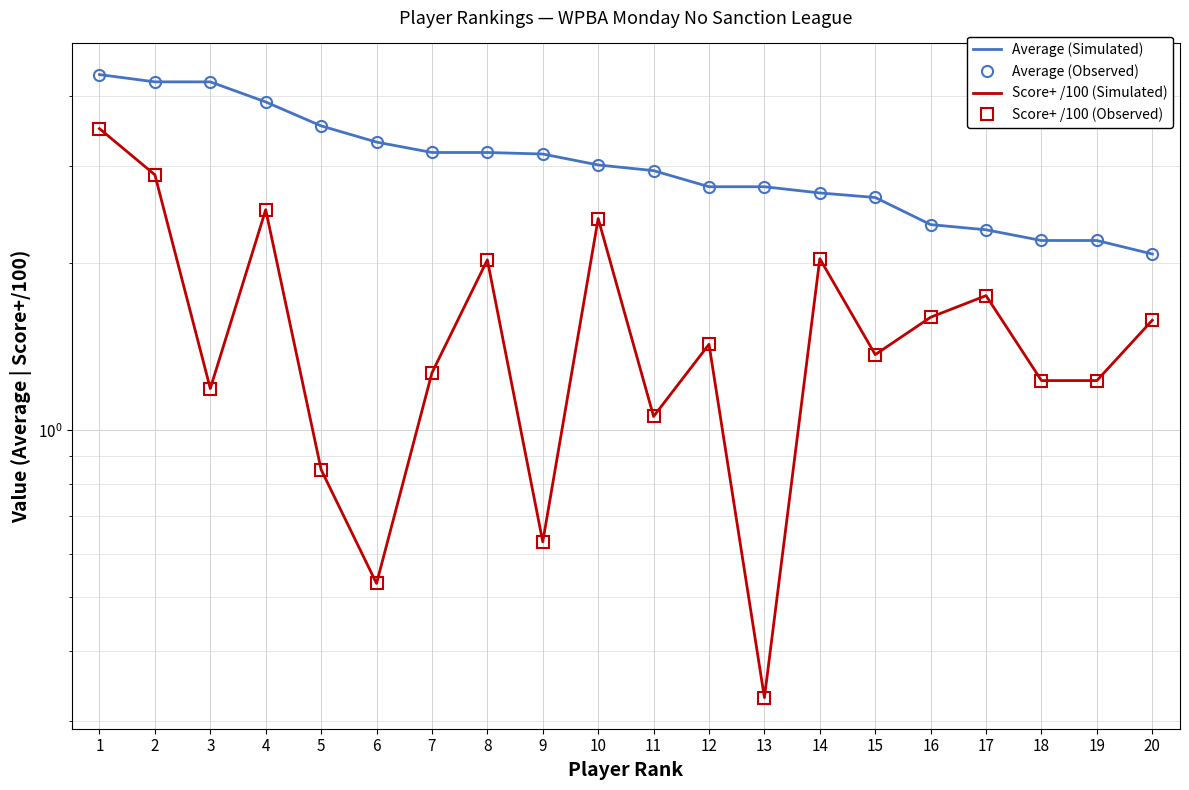

Reading left to right, transcribe all the data shown in this chart.

Average (Simulated): 1=4.4	2=4.2	3=4.2	4=3.9	5=3.5	6=3.3	7=3.2	8=3.2	9=3.1	10=3.0	11=2.9	12=2.8	13=2.8	14=2.7	15=2.6	16=2.4	17=2.3	18=2.2	19=2.2	20=2.1
Average (Observed): 1=4.4	2=4.2	3=4.2	4=3.9	5=3.5	6=3.3	7=3.2	8=3.2	9=3.1	10=3.0	11=2.9	12=2.8	13=2.8	14=2.7	15=2.6	16=2.4	17=2.3	18=2.2	19=2.2	20=2.1
Score+ /100 (Simulated): 1=3.5	2=2.9	3=1.2	4=2.5	5=0.8	6=0.5	7=1.3	8=2.0	9=0.6	10=2.4	11=1.1	12=1.4	13=0.3	14=2.0	15=1.4	16=1.6	17=1.8	18=1.2	19=1.2	20=1.6
Score+ /100 (Observed): 1=3.5	2=2.9	3=1.2	4=2.5	5=0.8	6=0.5	7=1.3	8=2.0	9=0.6	10=2.4	11=1.1	12=1.4	13=0.3	14=2.0	15=1.4	16=1.6	17=1.8	18=1.2	19=1.2	20=1.6